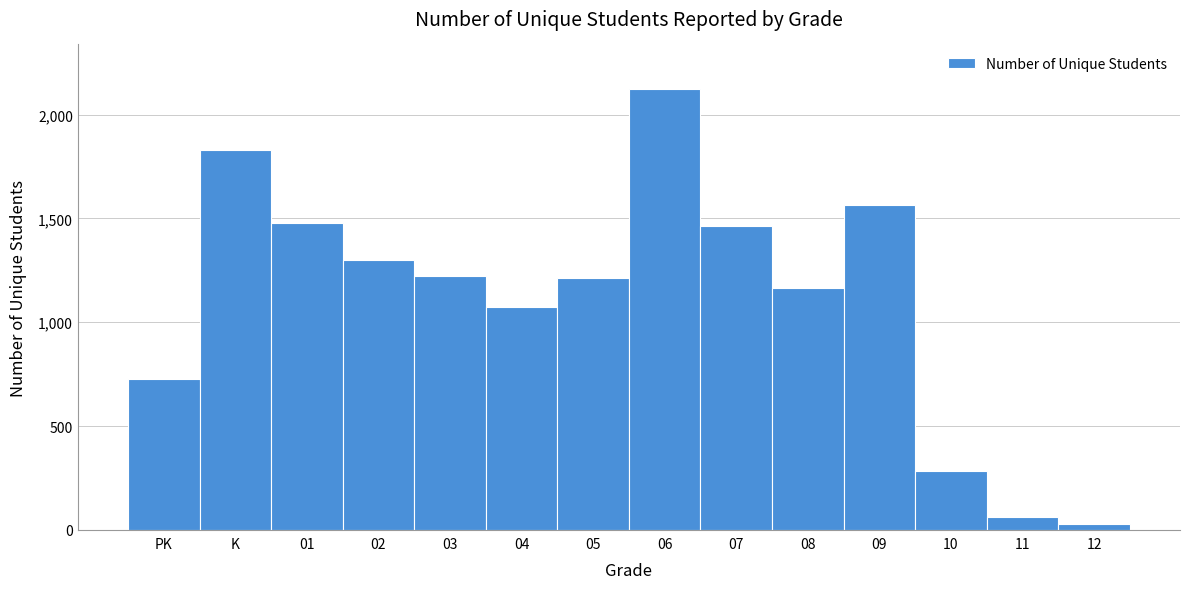

What is the label of the 14th bar from the right?

PK